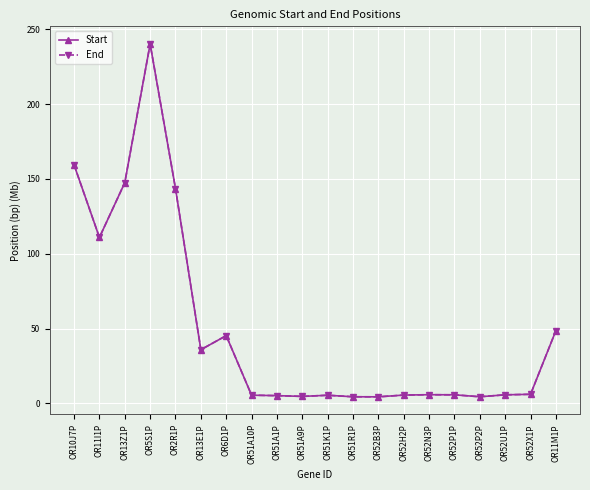

What is the value of the Start point at the 14th from the left?

5.6